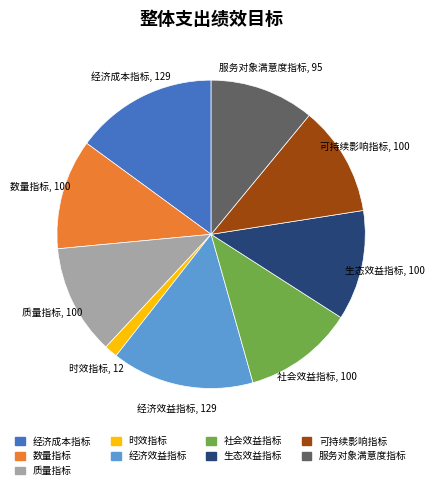

Is there any slice that represents more than half of the pie?

No